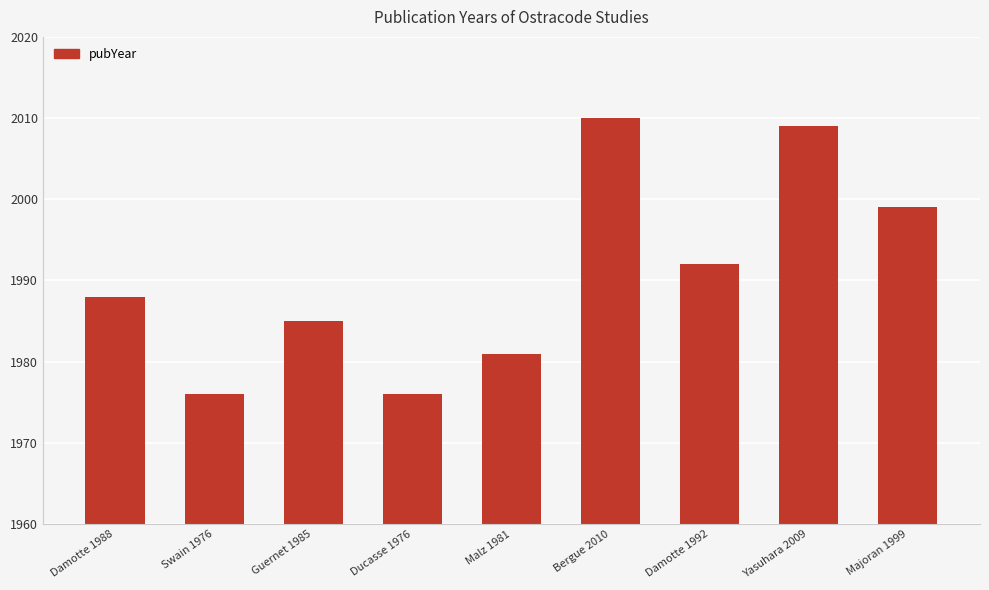

How many bars are there in total?

9